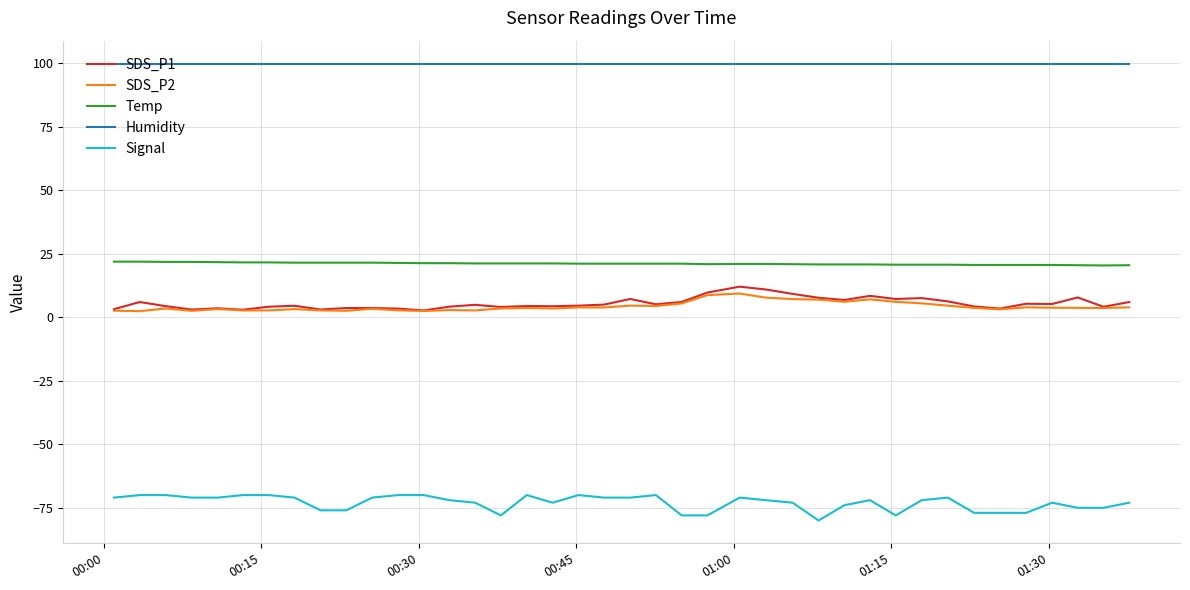

What is the minimum value for Humidity?

99.9